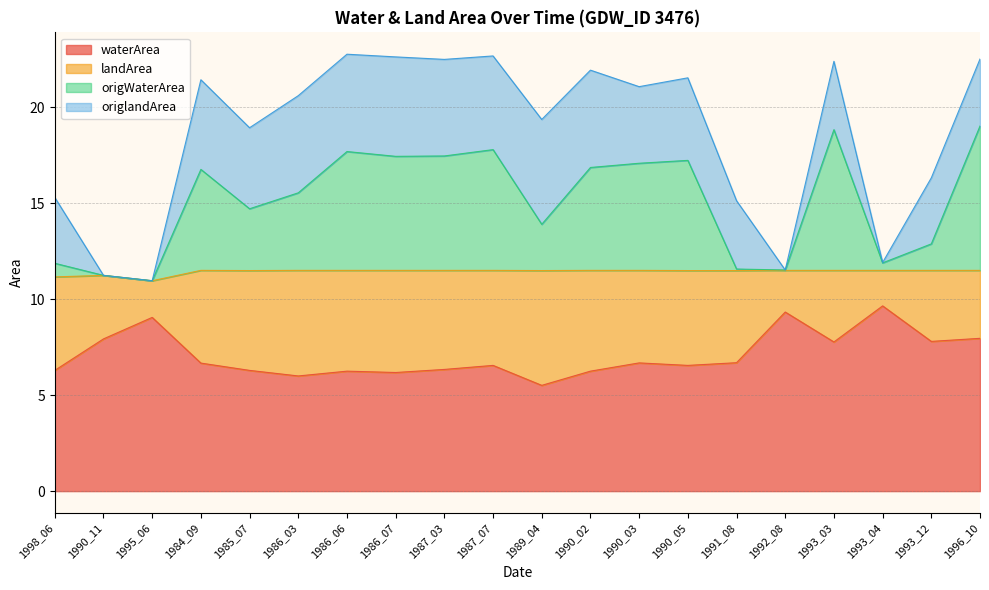

How many data points in waterArea are above 6?

18